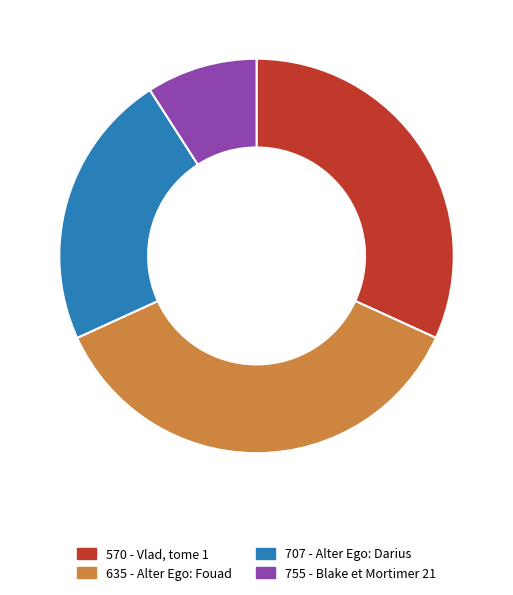

Rank the categories by value from lowest to highest.

755 - Blake et Mortimer 21, 707 - Alter Ego: Darius, 570 - Vlad, tome 1, 635 - Alter Ego: Fouad